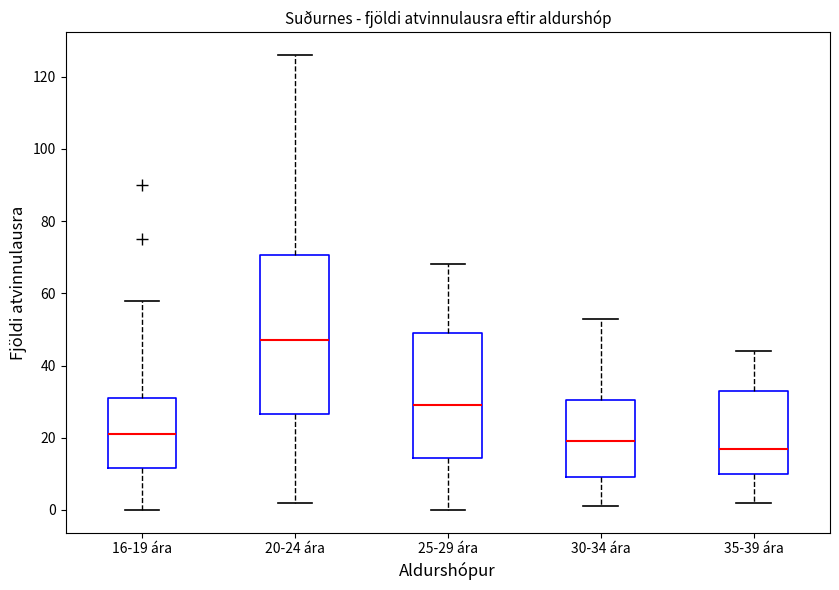

Which box has the lowest median line?

35-39 ára